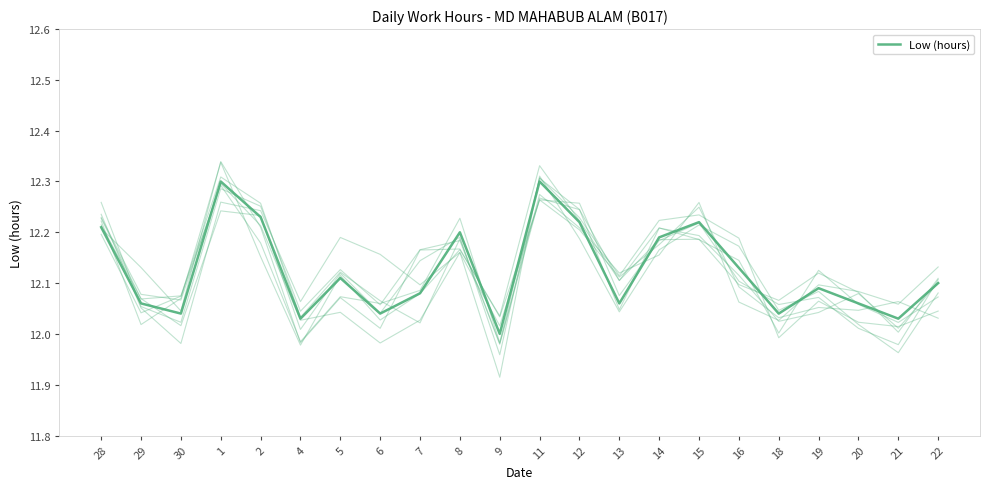

What is the value of the 14th point from the left?

12.1